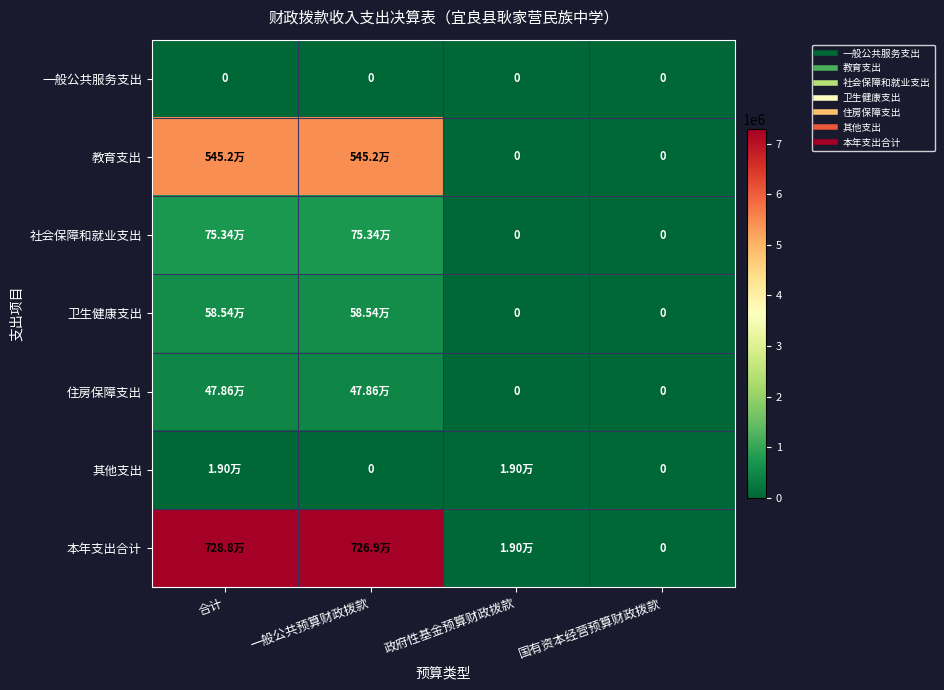

Rank the categories by 社会保障和就业支出 value from highest to lowest.

合计, 一般公共预算财政拨款, 政府性基金预算财政拨款, 国有资本经营预算财政拨款